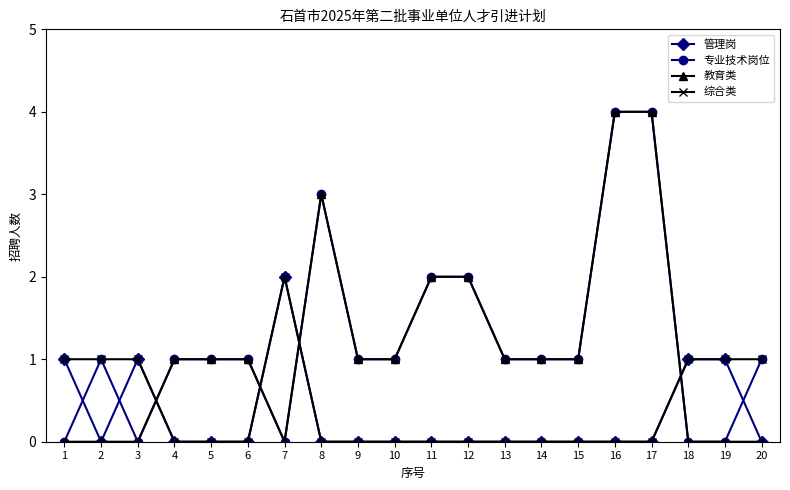

The value of 管理岗 at 16 is 0. True or false?

True